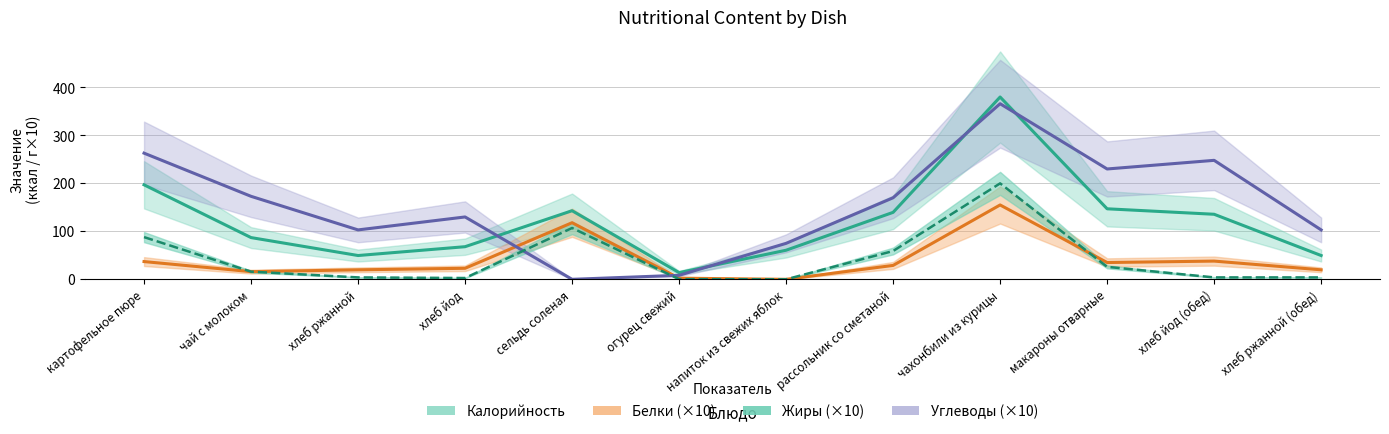

What are all the series names shown in the legend?

Калорийность, Белки, Жиры, Углеводы